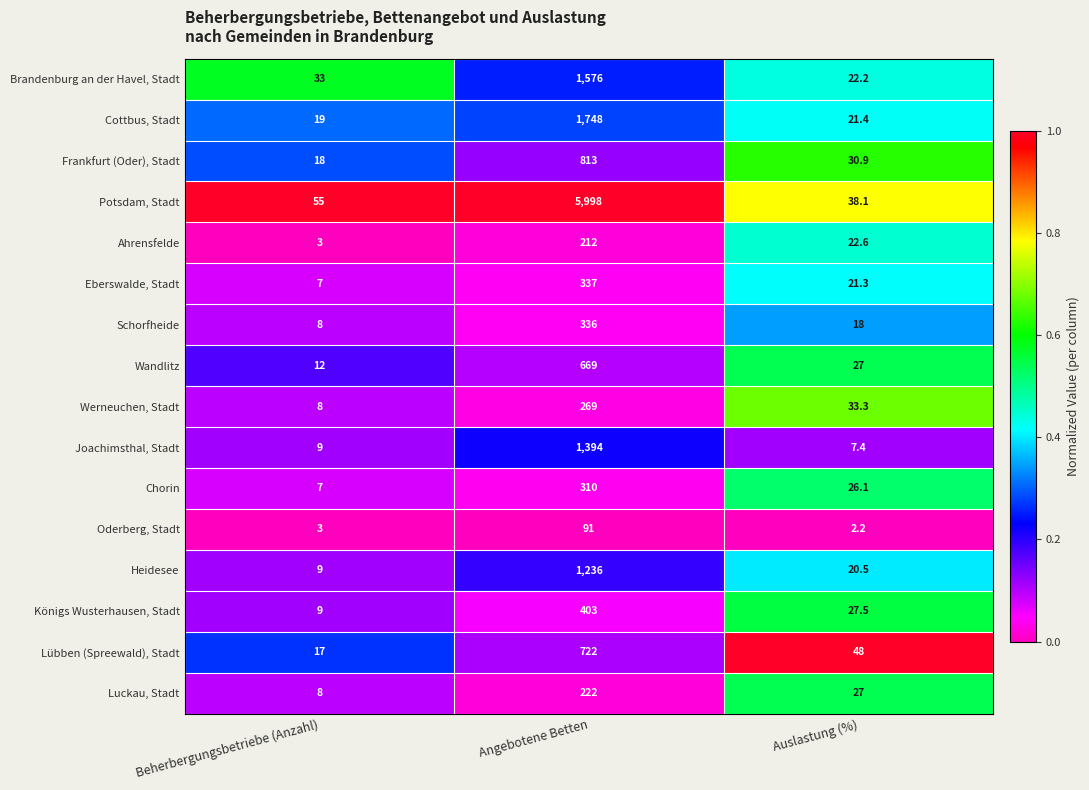

At which label does Oderberg, Stadt reach its minimum?

Auslastung (%)